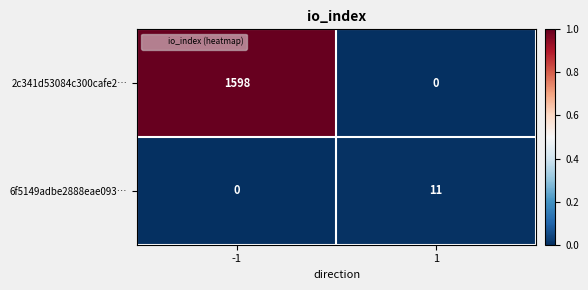

List the series in order of their peak value, highest first.

2c341d53084c300cafe2…, 6f5149adbe2888eae093…